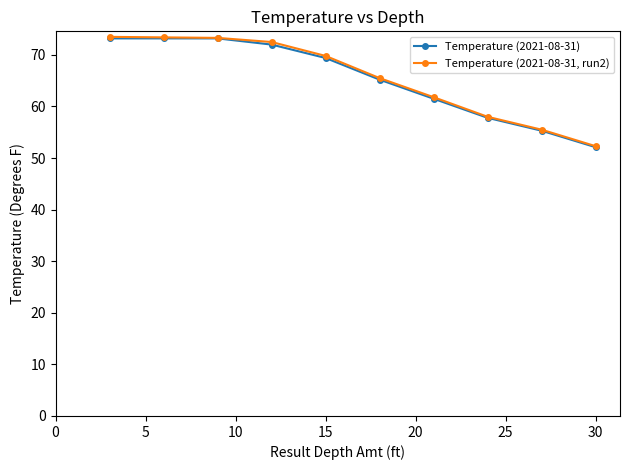

List the series in order of their overall mean, lowest first.

Temperature (2021-08-31), Temperature (2021-08-31, run2)